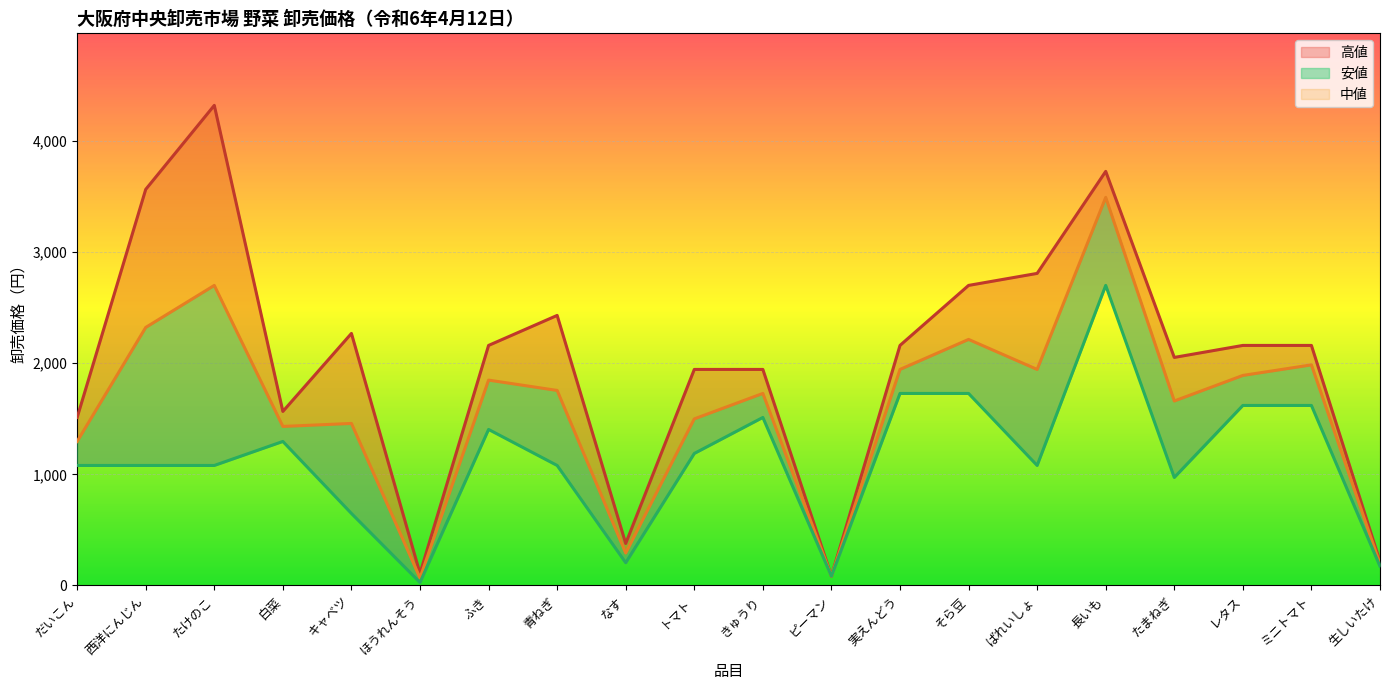

Reading left to right, transcribe all the data shown in this chart.

高値: だいこん=1512	西洋にんじん=3564	たけのこ=4320	白菜=1566	キャベツ=2268	ほうれんそう=108	ふき=2160	青ねぎ=2430	なす=378	トマト=1944	きゅうり=1944	ピーマン=84	実えんどう=2160	そら豆=2700	ばれいしょ=2808	長いも=3726	たまねぎ=2052	レタス=2160	ミニトマト=2160	生しいたけ=216
中値: だいこん=1296	西洋にんじん=2322	たけのこ=2700	白菜=1431	キャベツ=1458	ほうれんそう=68	ふき=1848	青ねぎ=1755	なす=292	トマト=1499	きゅうり=1728	ピーマン=84	実えんどう=1944	そら豆=2214	ばれいしょ=1944	長いも=3492	たまねぎ=1660	レタス=1890	ミニトマト=1985	生しいたけ=194
安値: だいこん=1080	西洋にんじん=1080	たけのこ=1080	白菜=1296	キャベツ=648	ほうれんそう=27	ふき=1404	青ねぎ=1080	なす=205	トマト=1188	きゅうり=1512	ピーマン=84	実えんどう=1728	そら豆=1728	ばれいしょ=1080	長いも=2700	たまねぎ=972	レタス=1620	ミニトマト=1620	生しいたけ=173